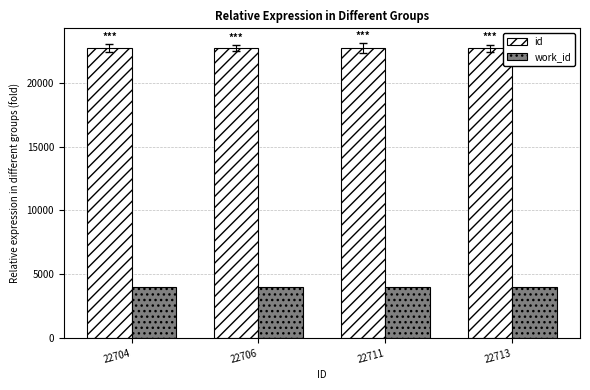

At how many categories does at least one series exceed 15427?

4